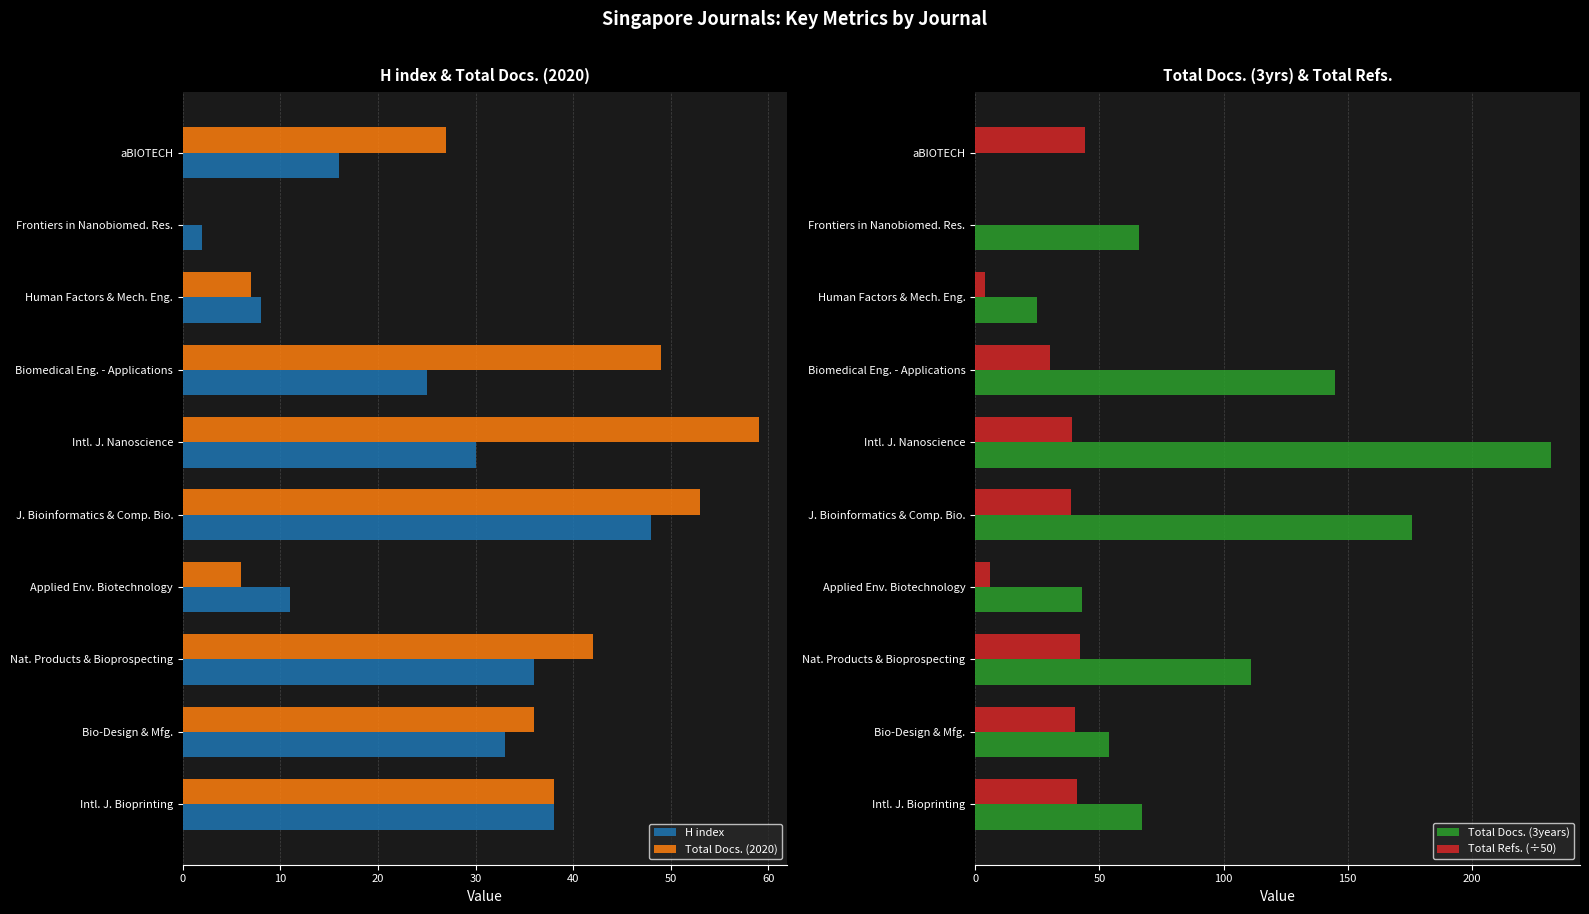

What is the highest value of the Total Docs. (3years) series?

232.0